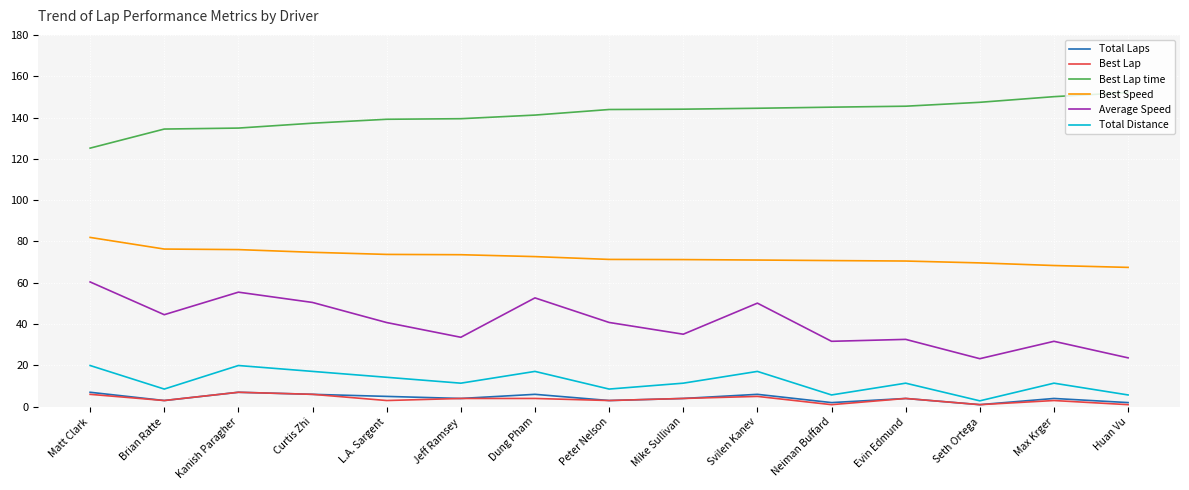

The value of Best Lap at Evin Edmund is 4.0. True or false?

True